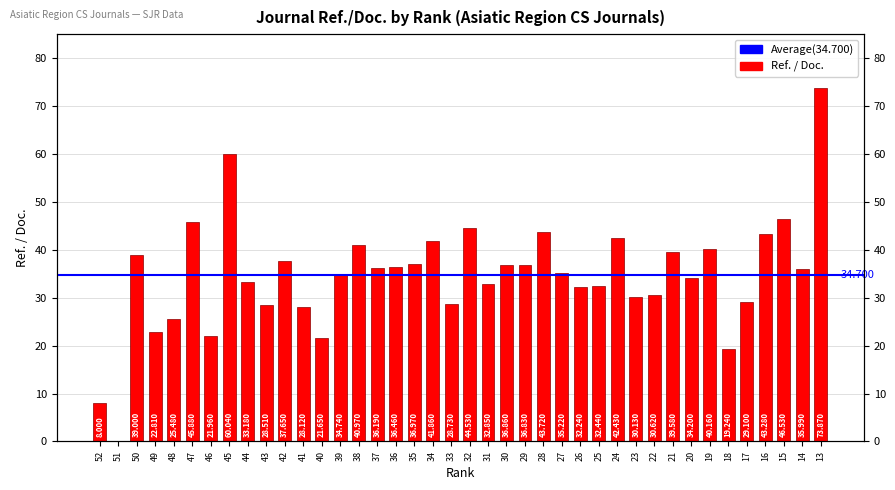

Rank the categories by value from highest to lowest.

13, 45, 15, 47, 32, 28, 16, 24, 34, 38, 19, 21, 50, 42, 35, 30, 29, 36, 37, 14, 27, 39, 20, 44, 31, 25, 26, 22, 23, 17, 33, 43, 41, 48, 49, 46, 40, 18, 52, 51